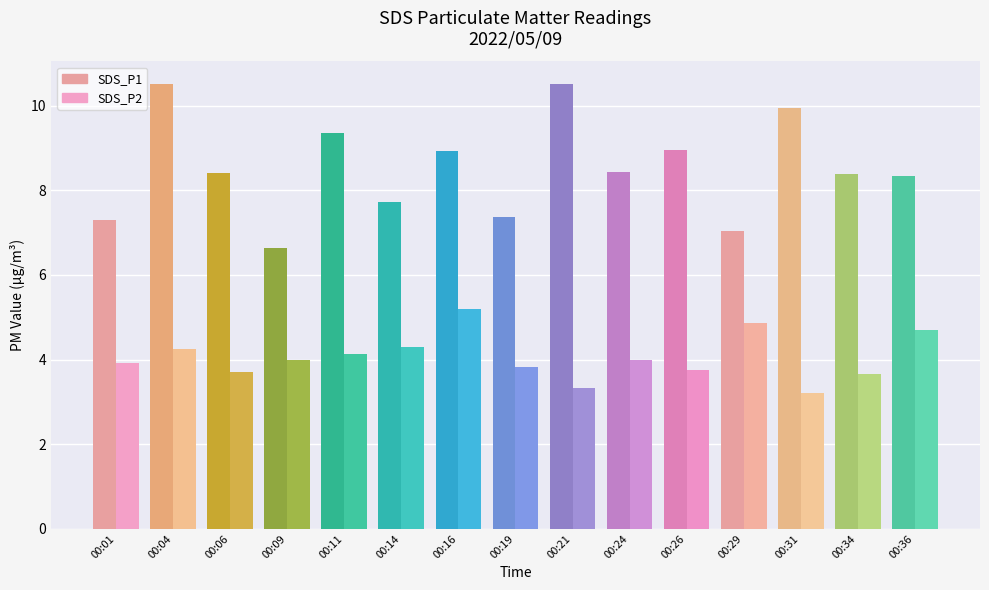

Does the chart contain any negative values?

No